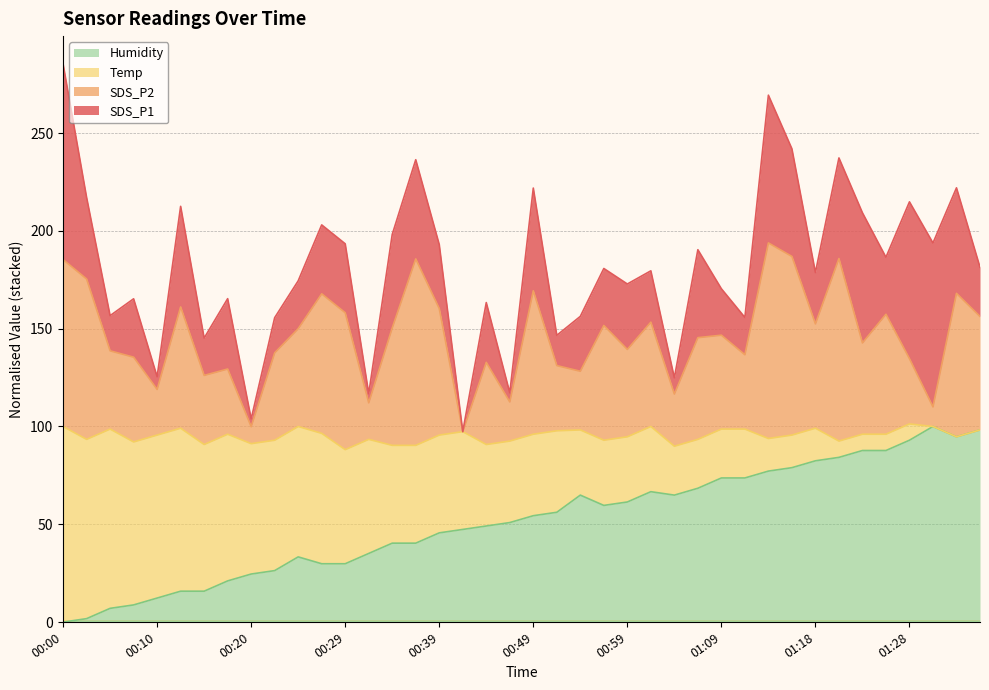

What is the highest value of the Humidity series?

100.0